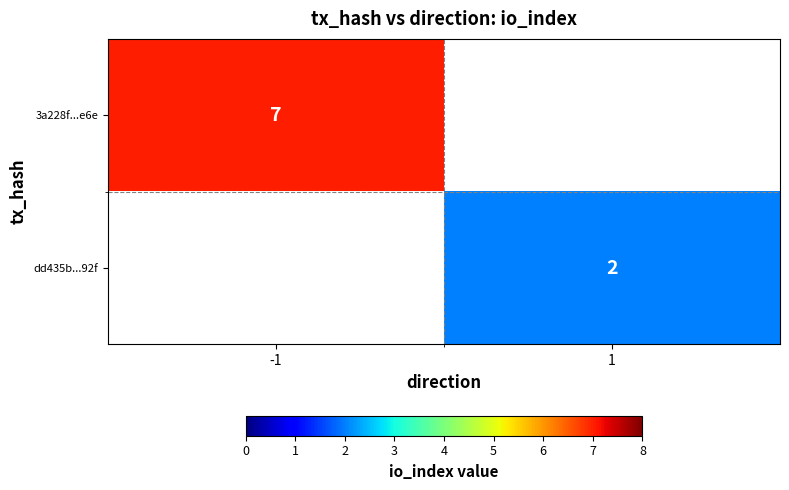

At which category does the chart reach its peak across all series?

-1